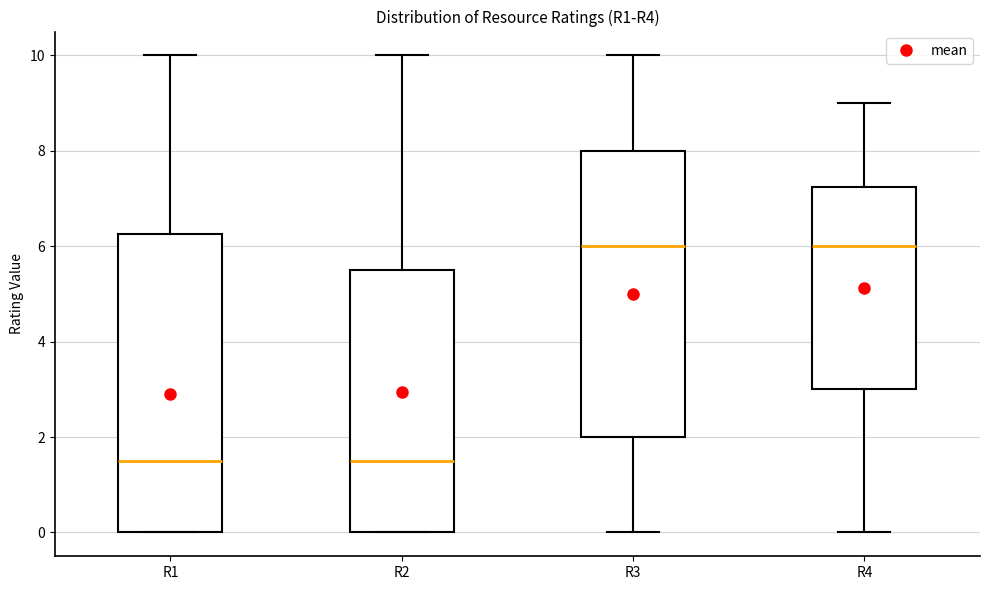

Where does the upper whisker of the box for R1 end on the y-axis? The values are not printed on the chart, so give them approximately, as read against the axis.

10.0